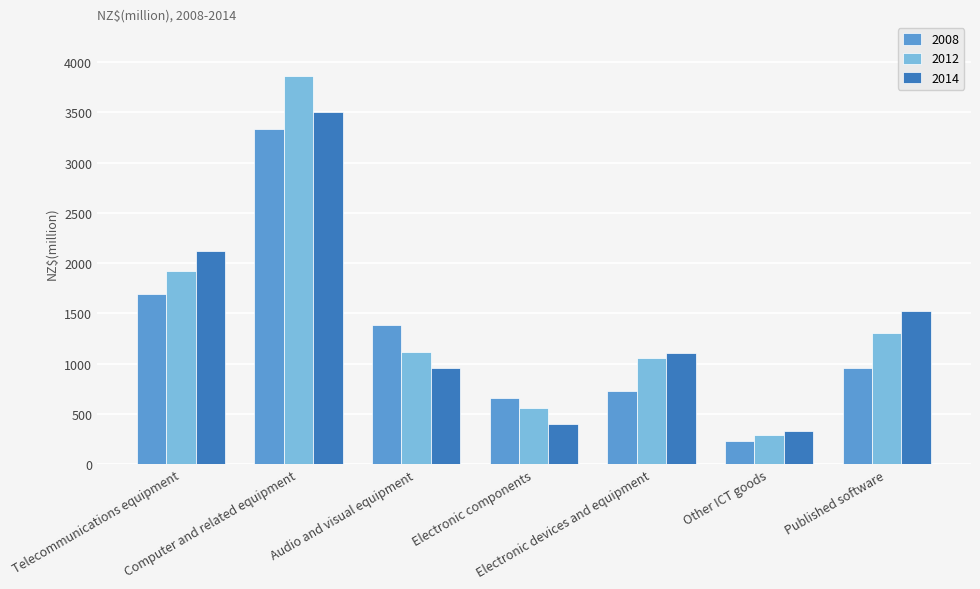

Rank the series by their maximum value, from lowest to highest.

2008, 2014, 2012